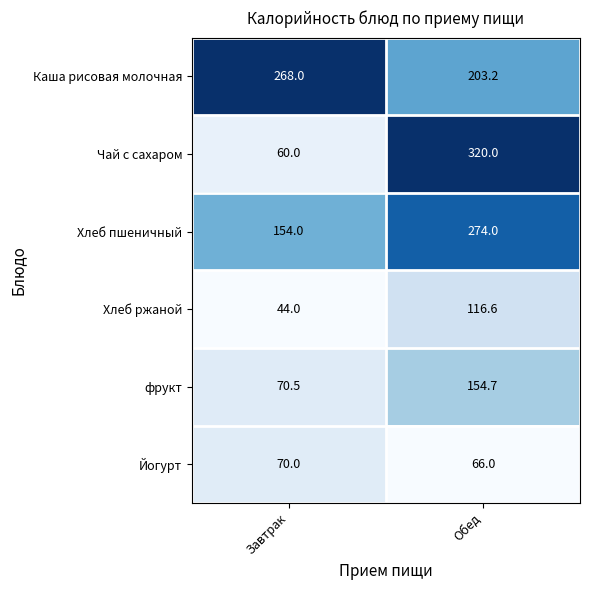

Read the Хлеб ржаной value at Обед.

116.6